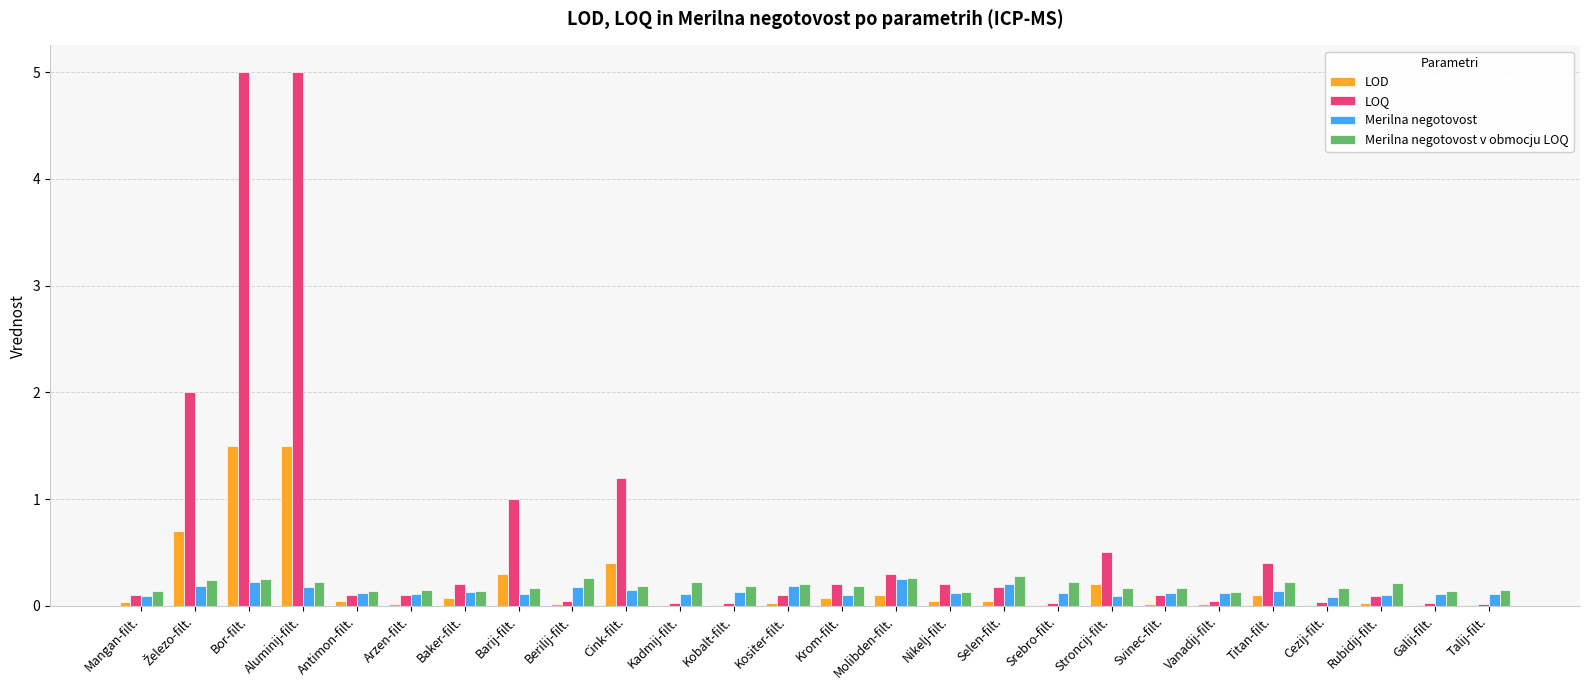

What is the sum of all Merilna negotovost v obmocju LOQ values?

5.0